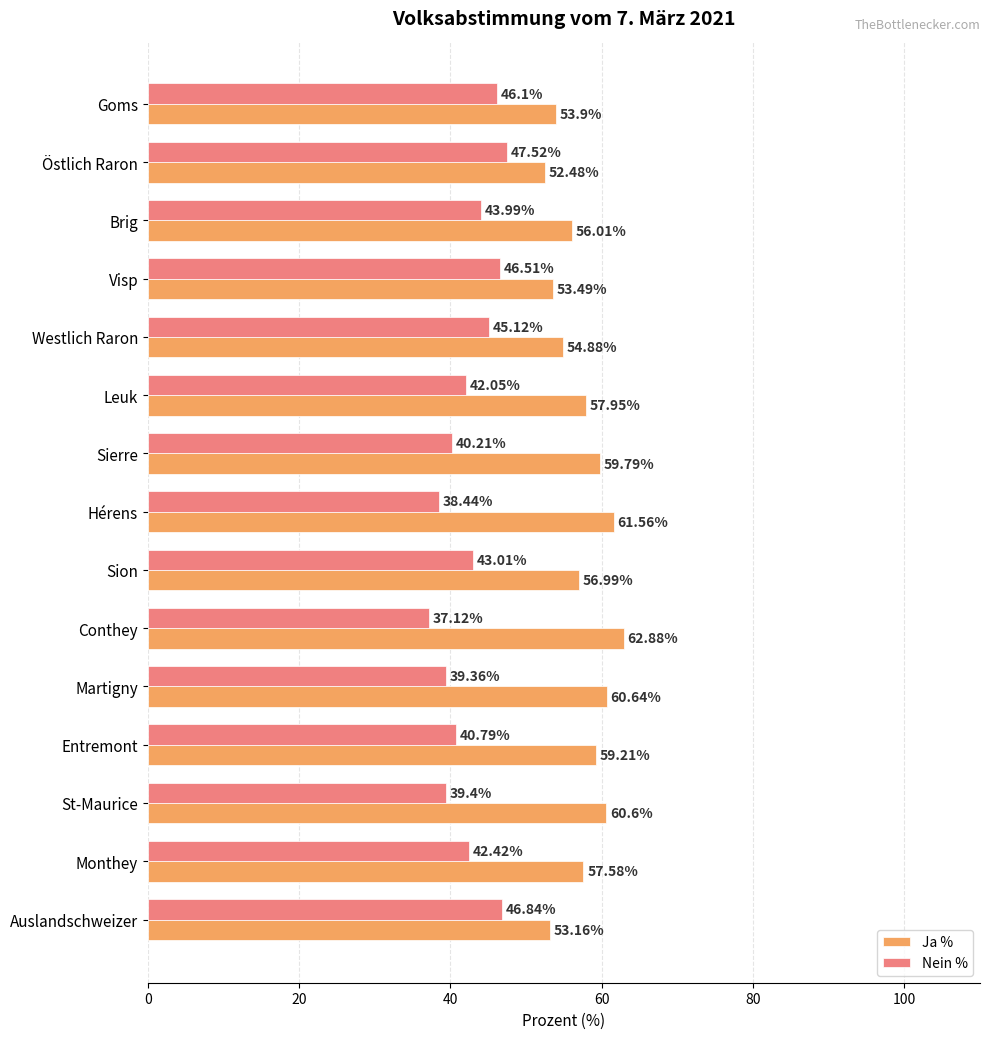

What is the spread (max minus min) of values at Östlich Raron?

5.0